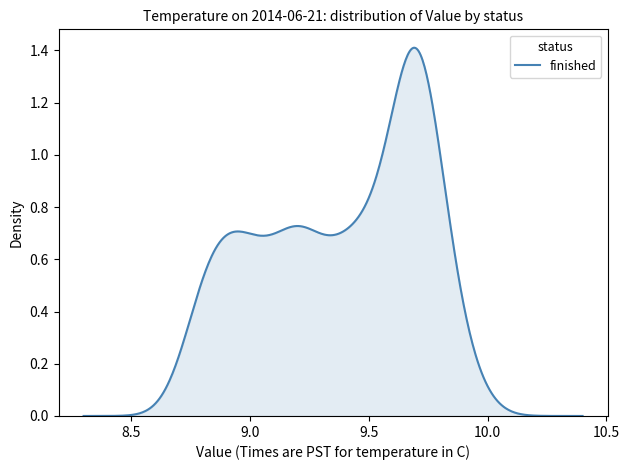

How many lines are shown in the chart?

1